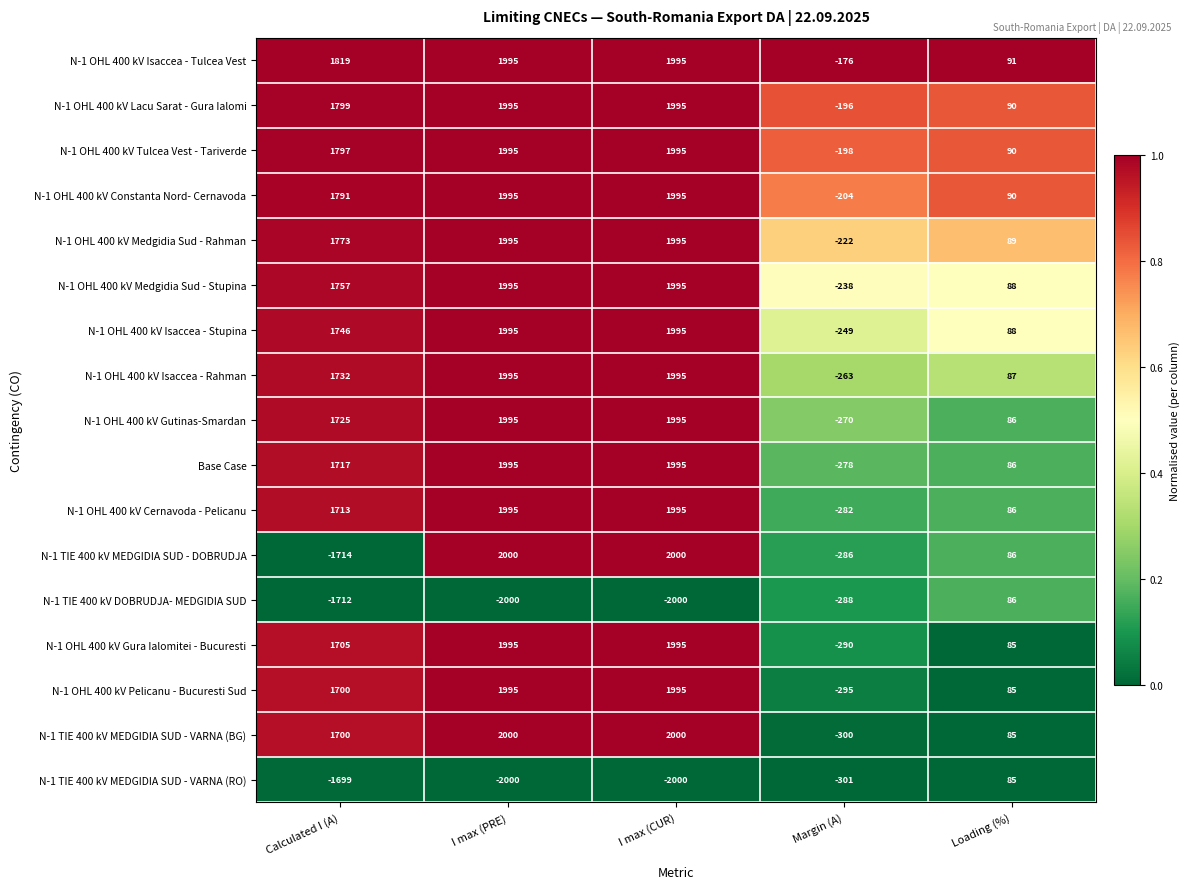

Is it true that N-1 OHL 400 kV Gutinas-Smardan equals 647 at I max (PRE)?

False